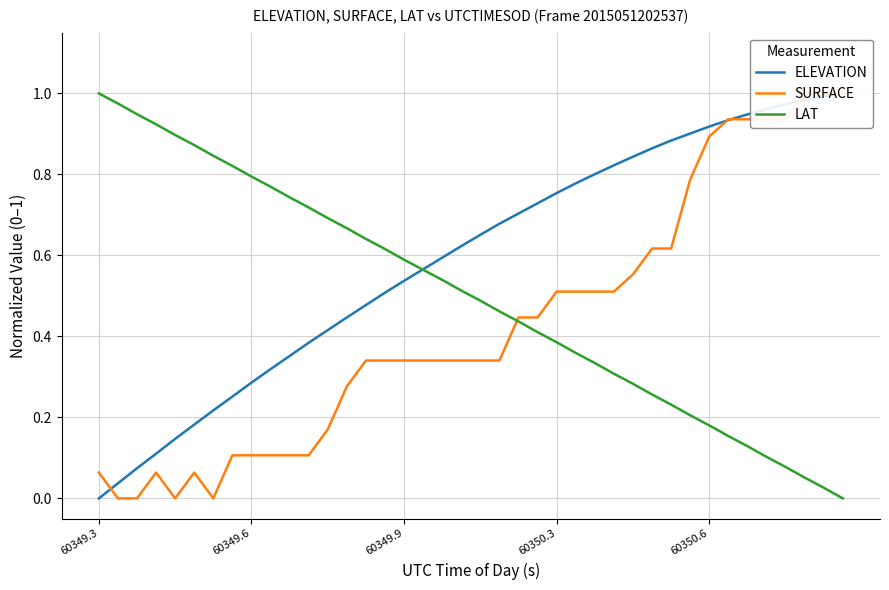

Which category has the highest value in the LAT series?

60349.3